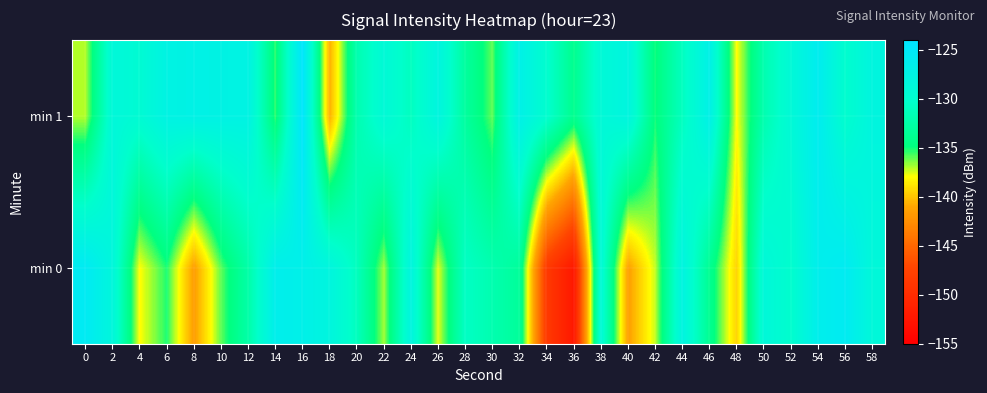

Count the number of data series in this chart.

2